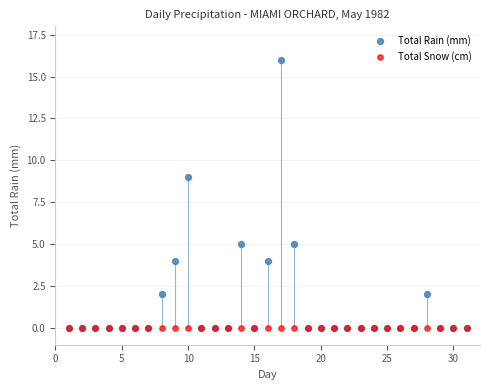

What are all the series names shown in the legend?

Total Rain (mm), Total Snow (cm)